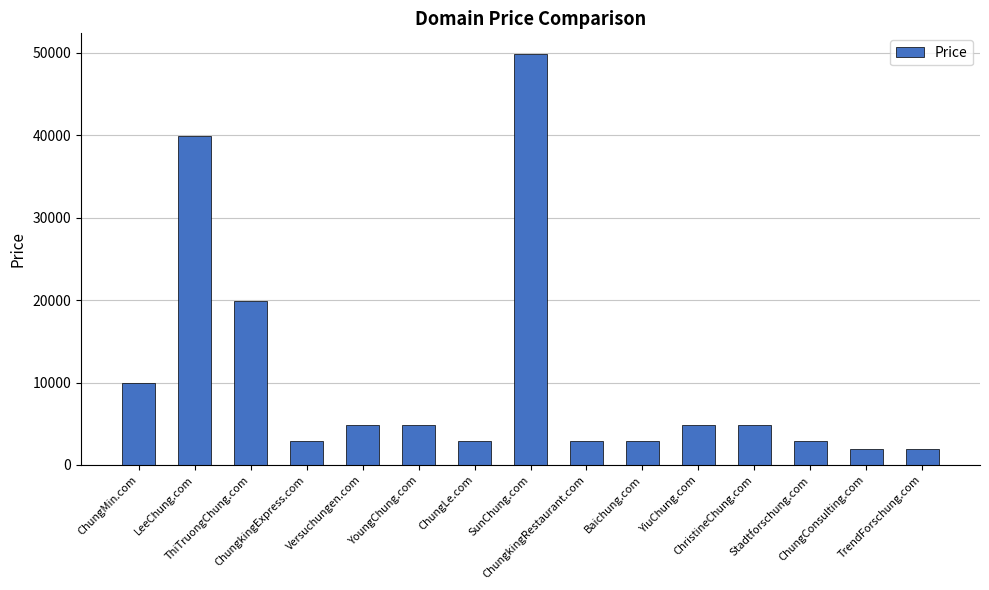

What is the difference between the maximum and second lowest values?

48000